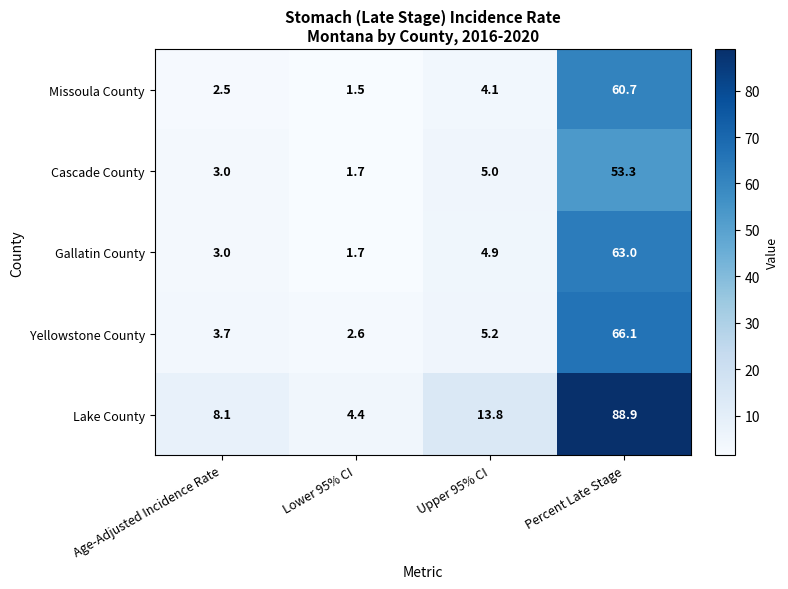

Reading left to right, list all the values displayed in this chart.

Missoula County: 2.5	1.5	4.1	60.7
Cascade County: 3.0	1.7	5.0	53.3
Gallatin County: 3.0	1.7	4.9	63.0
Yellowstone County: 3.7	2.6	5.2	66.1
Lake County: 8.1	4.4	13.8	88.9